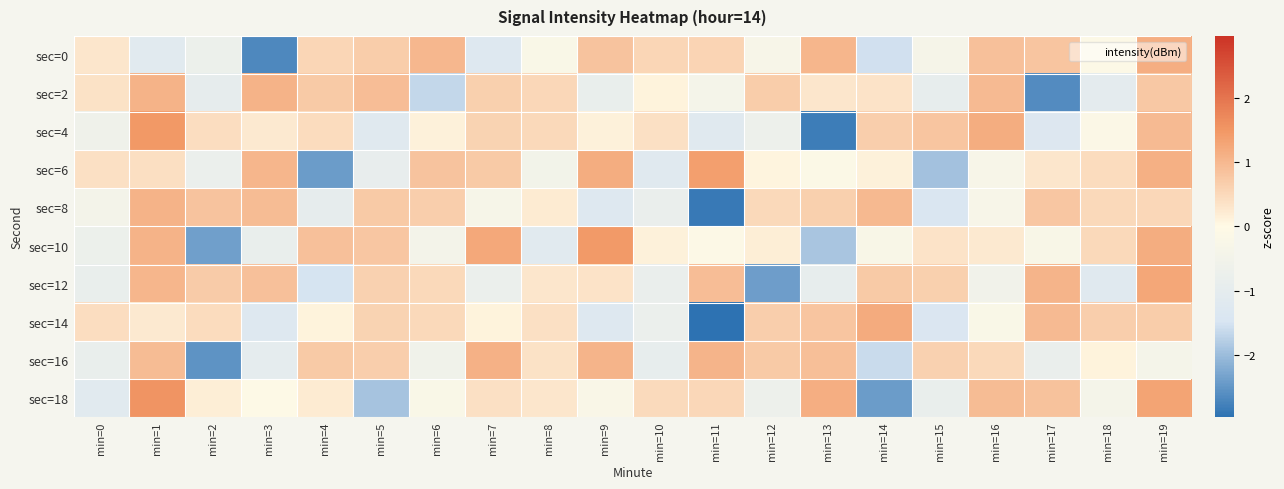

Rank the series by their maximum value, from lowest to highest.

sec=8, sec=2, sec=16, sec=0, sec=14, sec=12, sec=6, sec=10, sec=4, sec=18